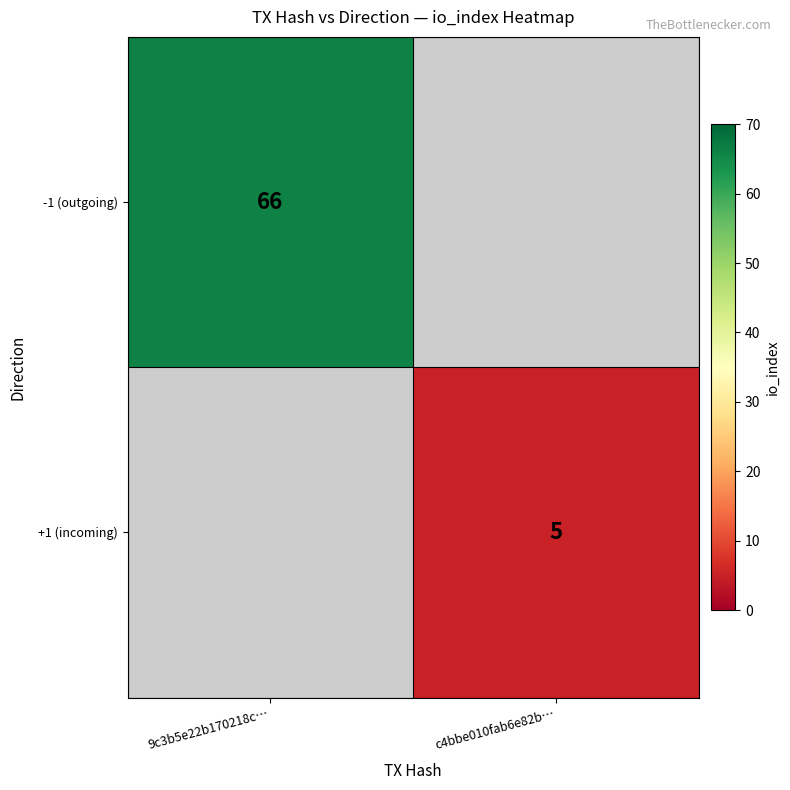

Is it true that -1 (outgoing) equals 66 at 9c3b5e22b170218c…?

True